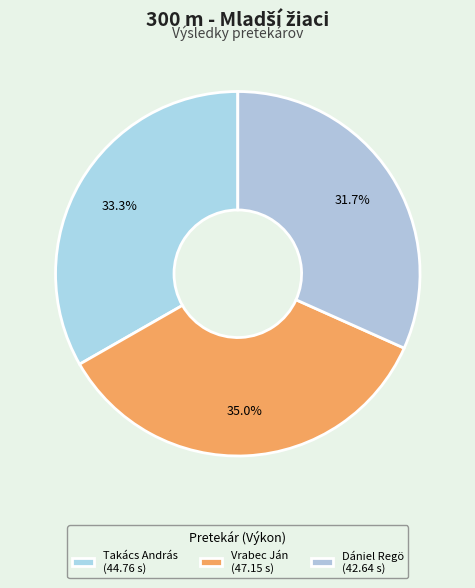

Does Dániel Regö represent more than half of the total?

No